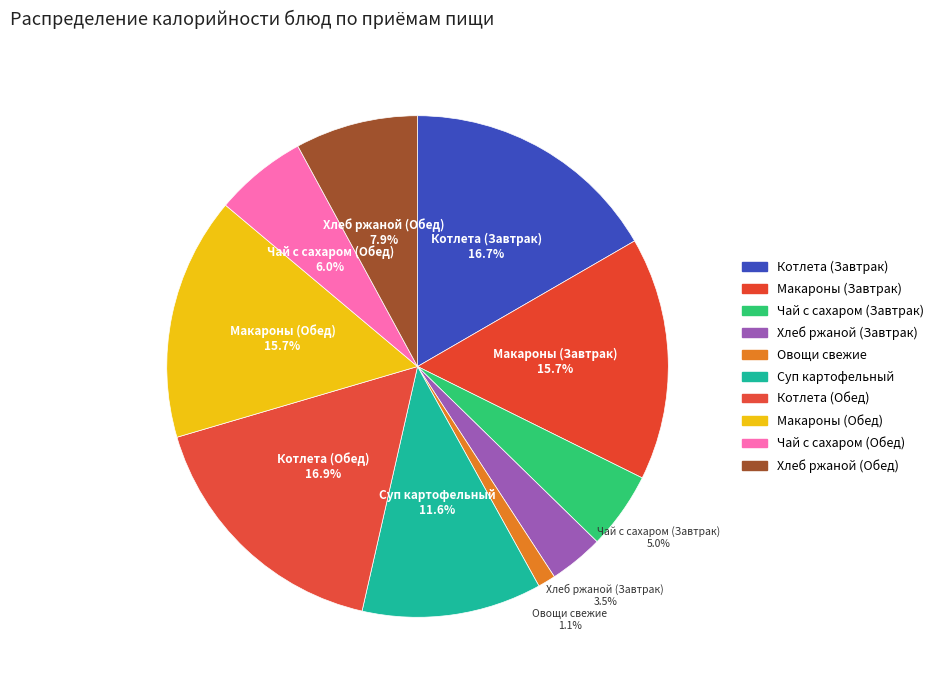

Does Хлеб ржаной (Обед) represent more than half of the total?

No